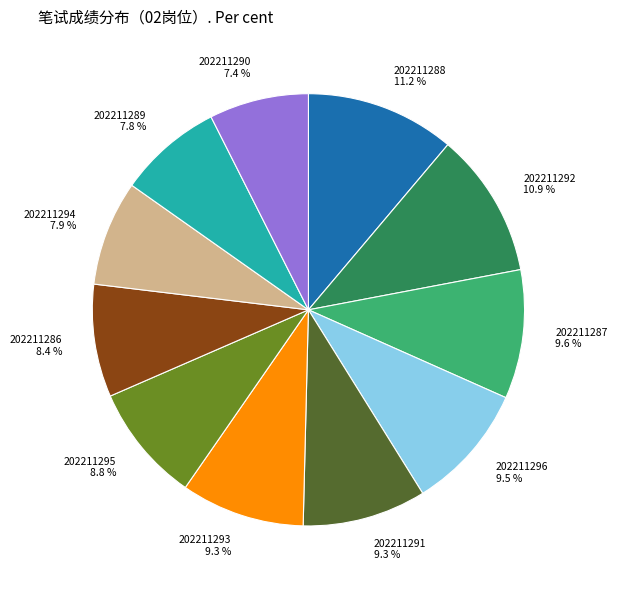

Does any single category account for the majority?

No